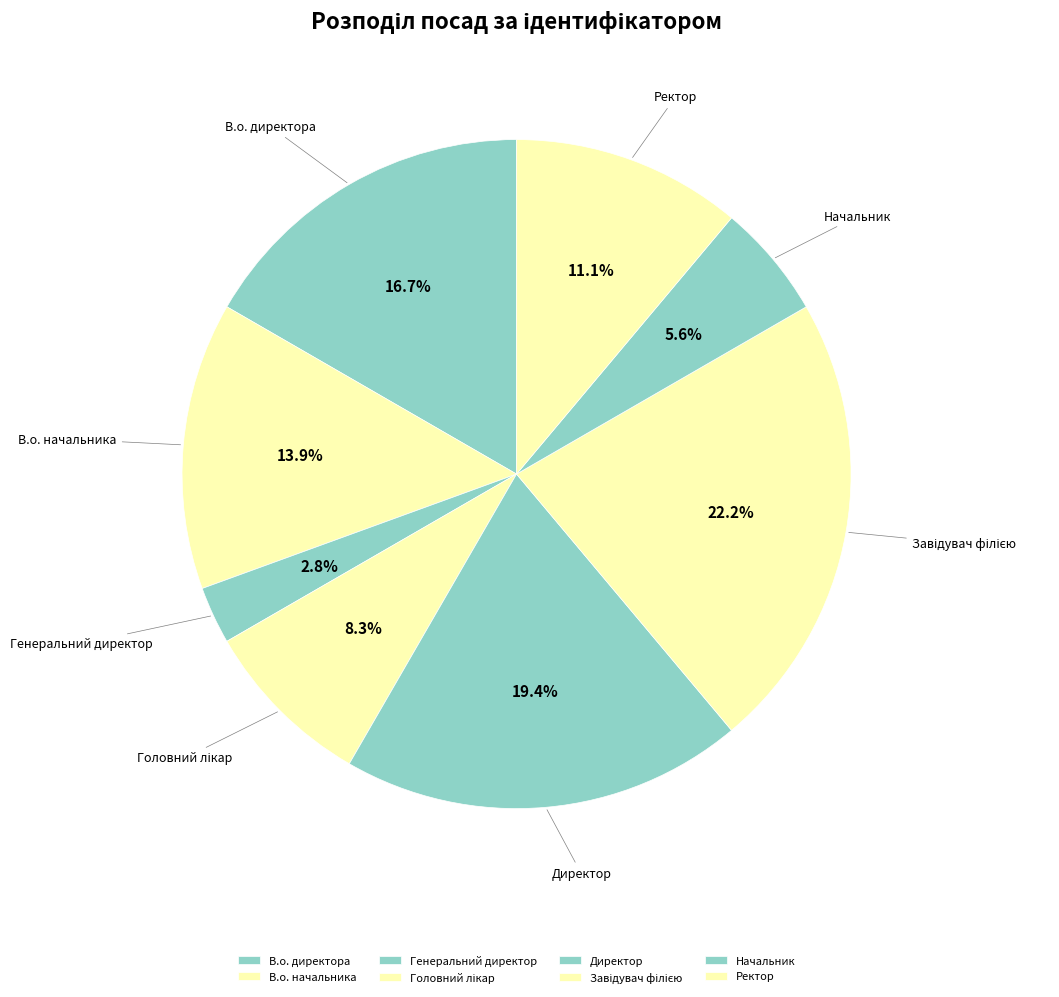

How many slices are in this pie chart?

8